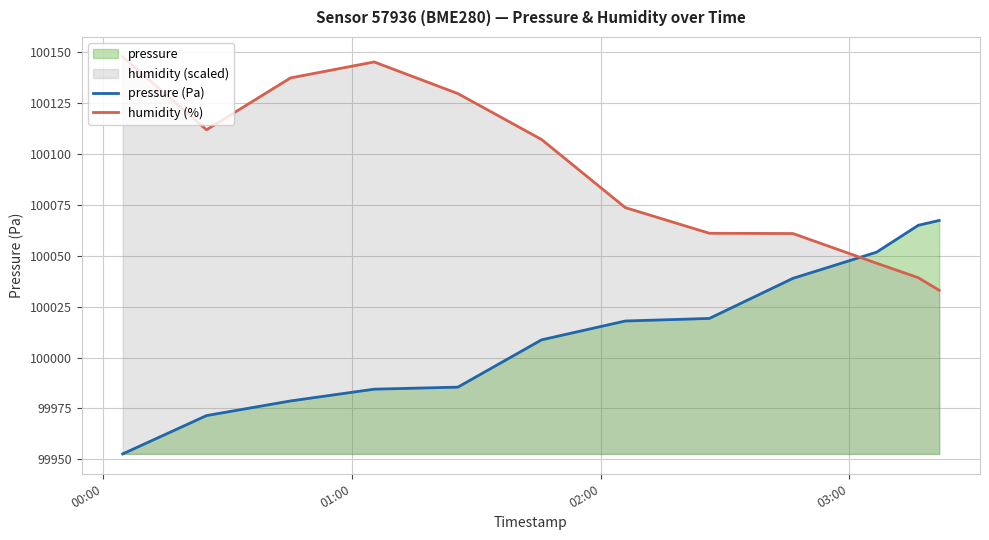

Which series ends up on top after the final intersection of humidity (%) and pressure (Pa)?

pressure (Pa)